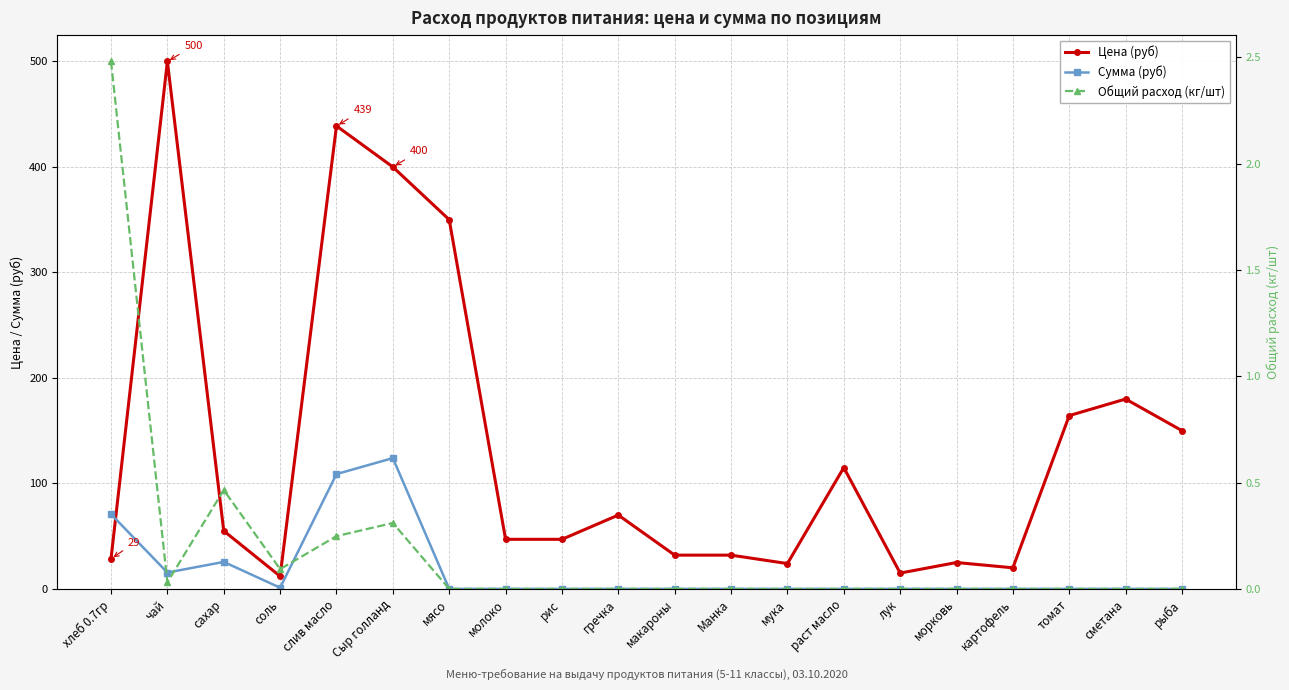

True or false: Сумма (руб) and Цена (руб) intersect in this chart.

True